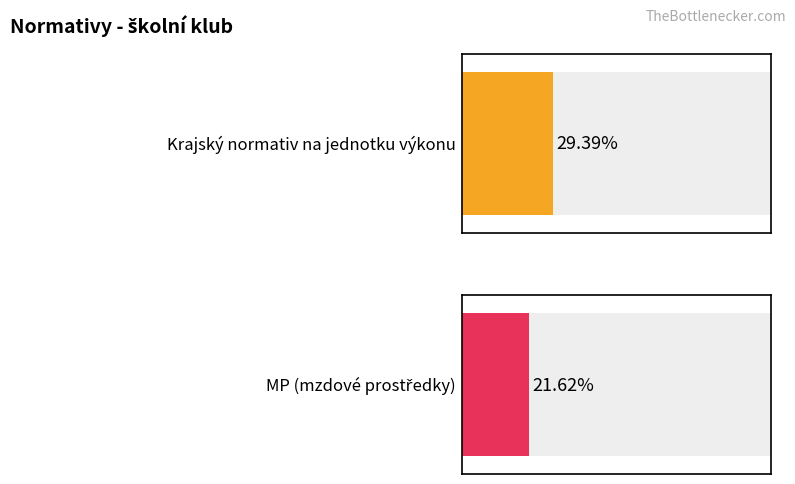

List the series in order of their peak value, lowest first.

MP, Krajský normativ na jednotku výkonu